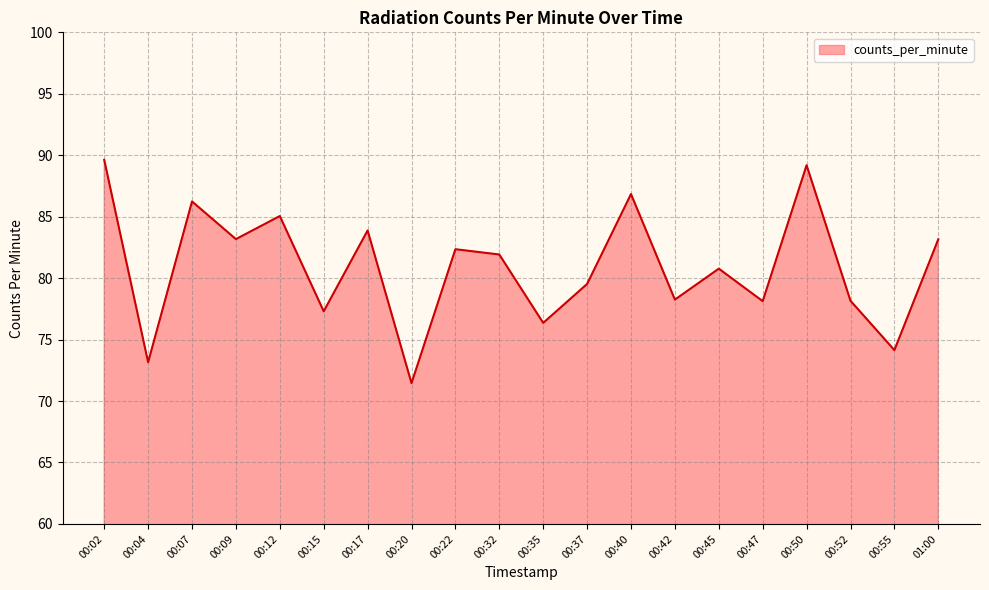

At which category does the data reach its first local valley?

00:04